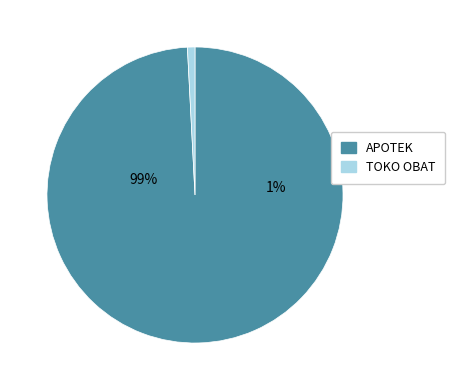

Between TOKO OBAT and APOTEK, which is larger?

APOTEK